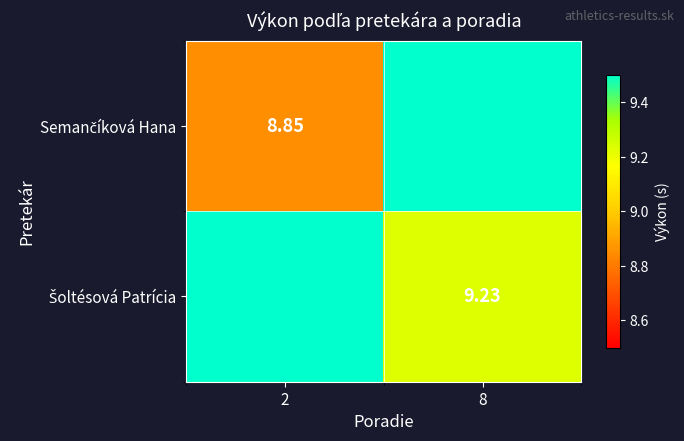

What is the average value of the Šoltésová Patrícia series?

9.7